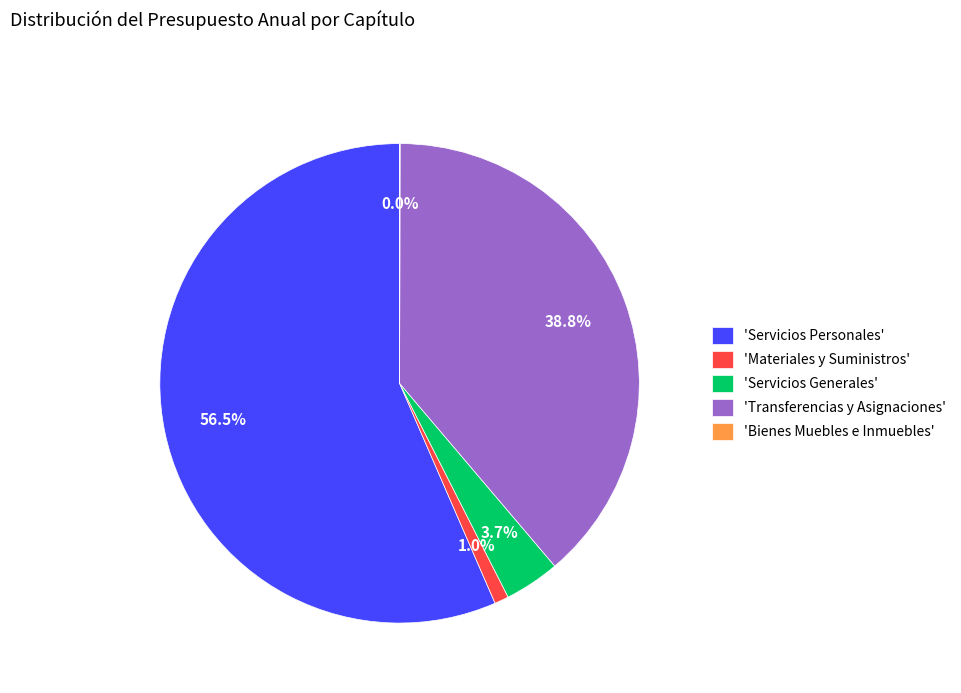

Which has a higher value, 'Servicios Generales' or 'Transferencias y Asignaciones'?

'Transferencias y Asignaciones'